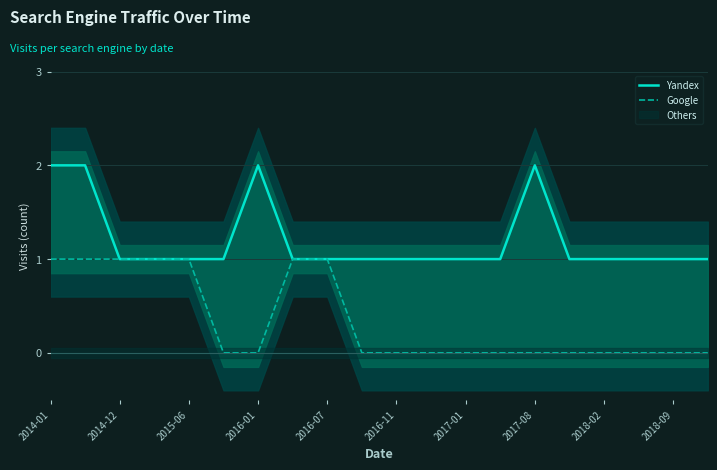

The value of Yandex at 13 is 1. True or false?

True